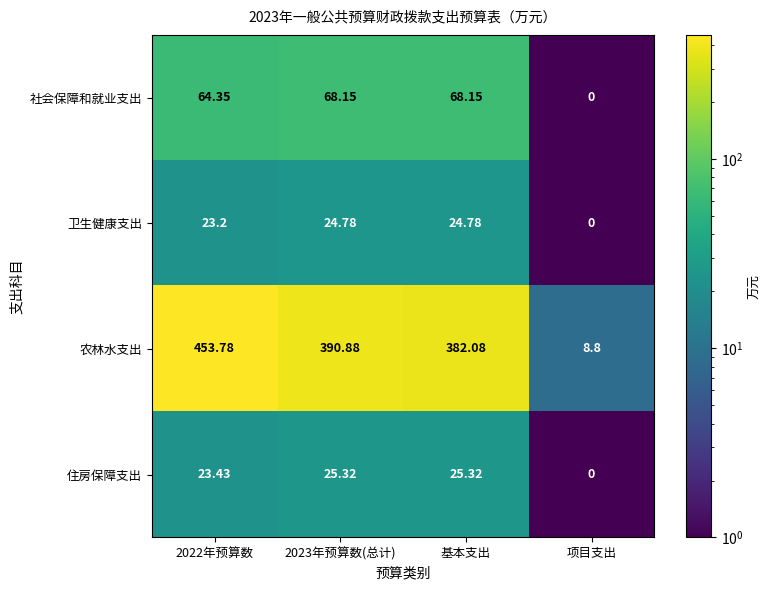

Between 2022年预算数 and 项目支出, which series saw the biggest shift?

农林水支出